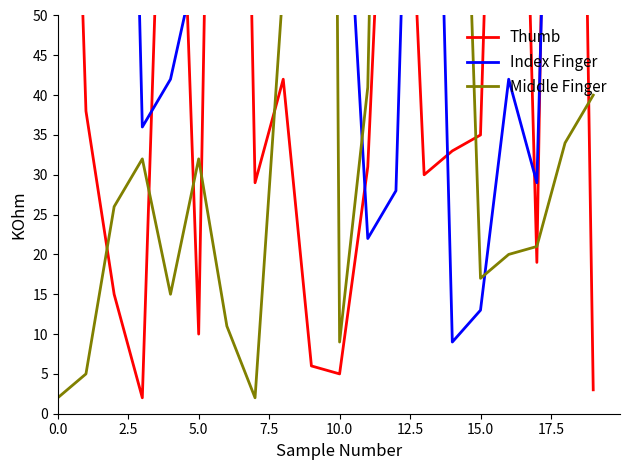

What is the approximate value of Middle Finger at 16?

20